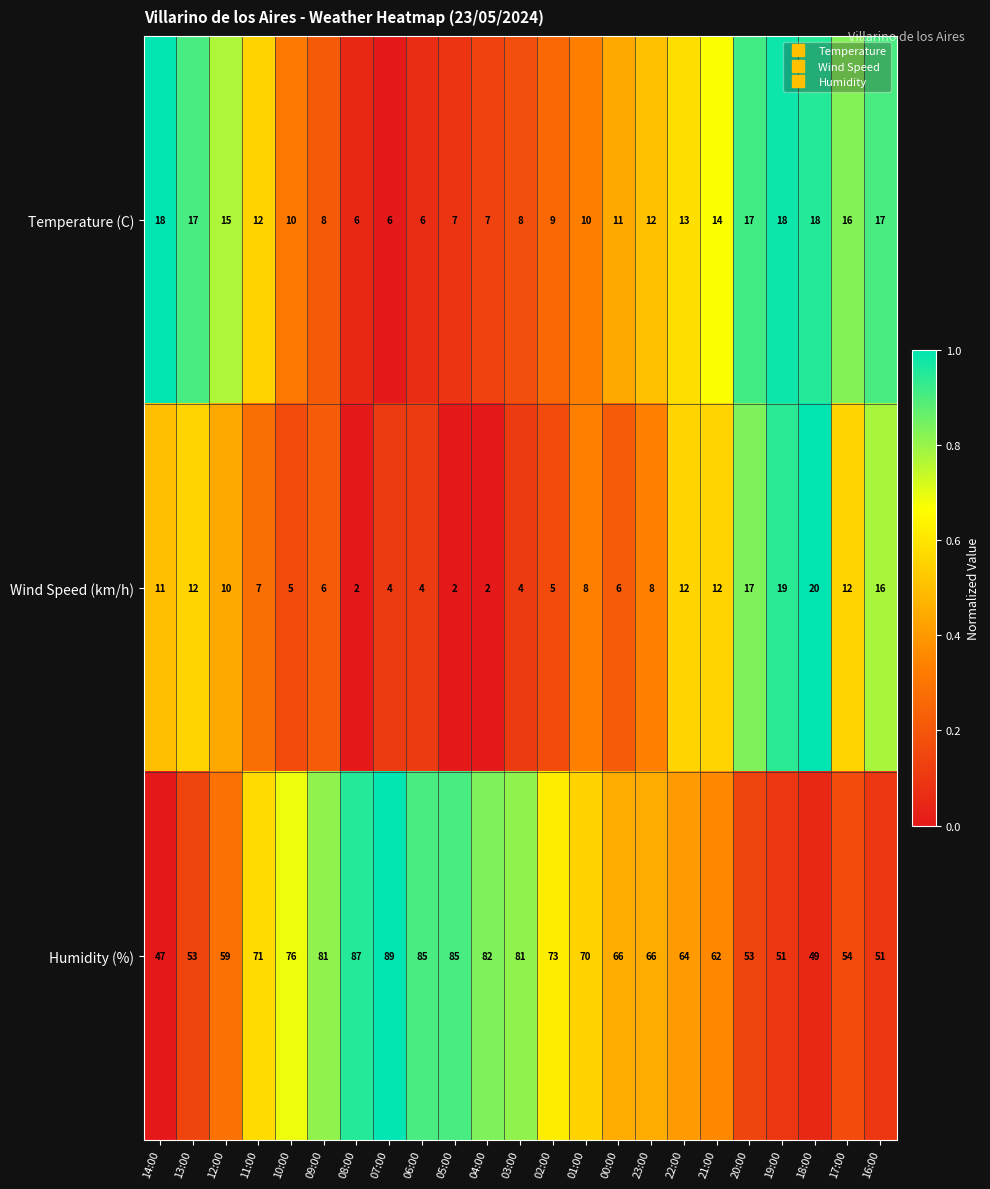

How many data points does each series have?

23